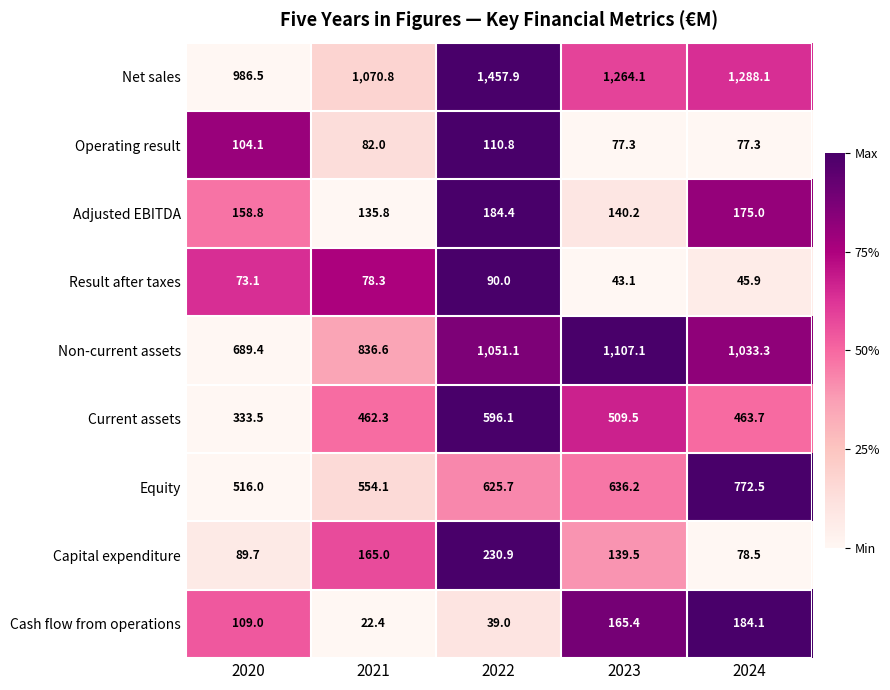

What is the difference between the Capital expenditure values at 2021 and 2022?

65.9